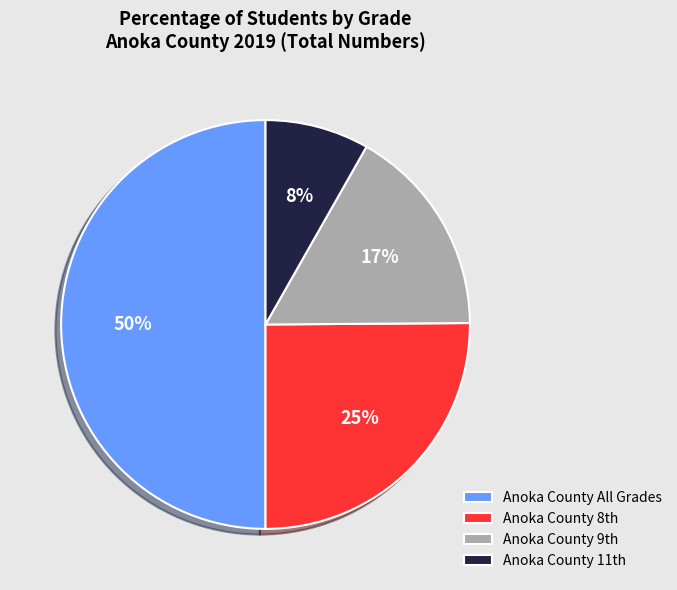

What is the smallest slice in the pie chart?

Anoka County 11th